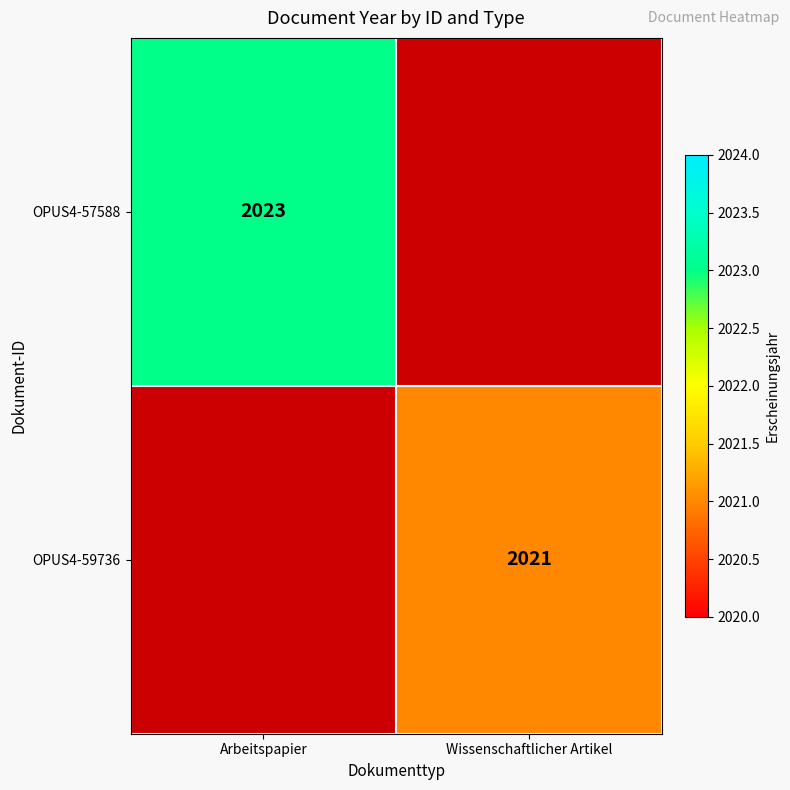

The value of OPUS4-59736 at Wissenschaftlicher Artikel is 1215.9. True or false?

False